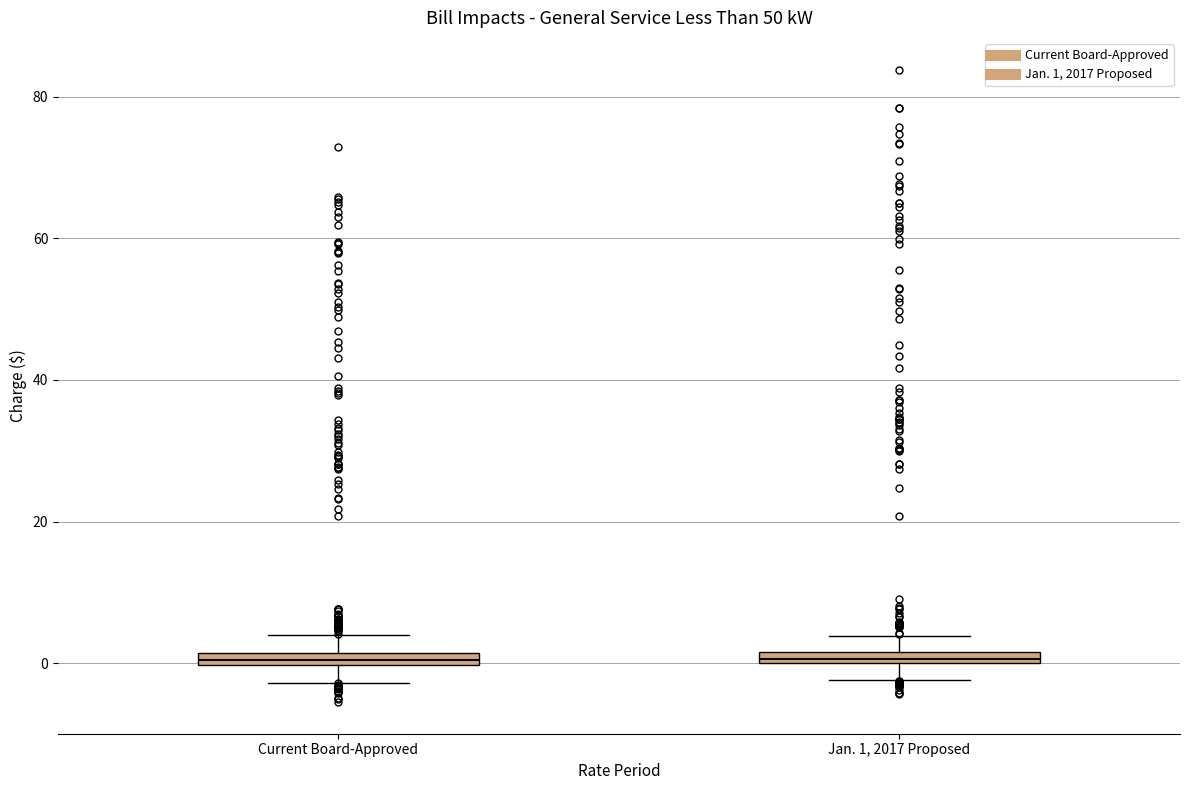

Where does the upper whisker of the box for Jan. 1, 2017 Proposed end on the y-axis? The values are not printed on the chart, so give them approximately, as read against the axis.

4